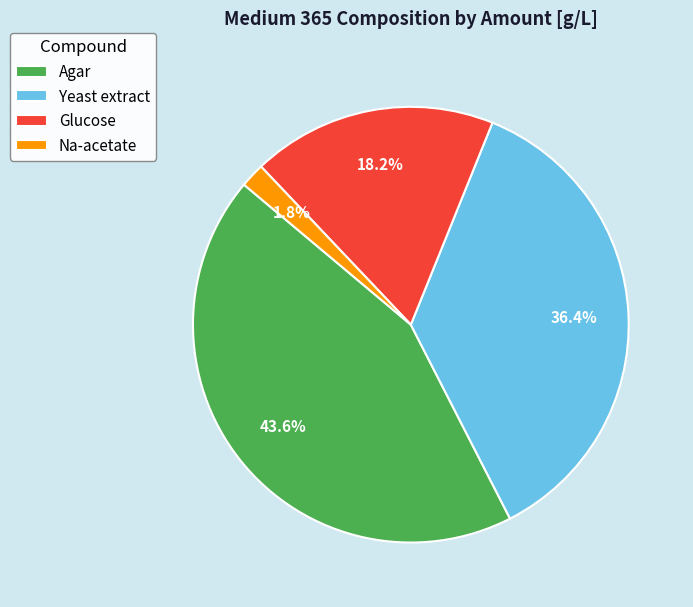

What portion of the pie excludes Yeast extract?

63.6%